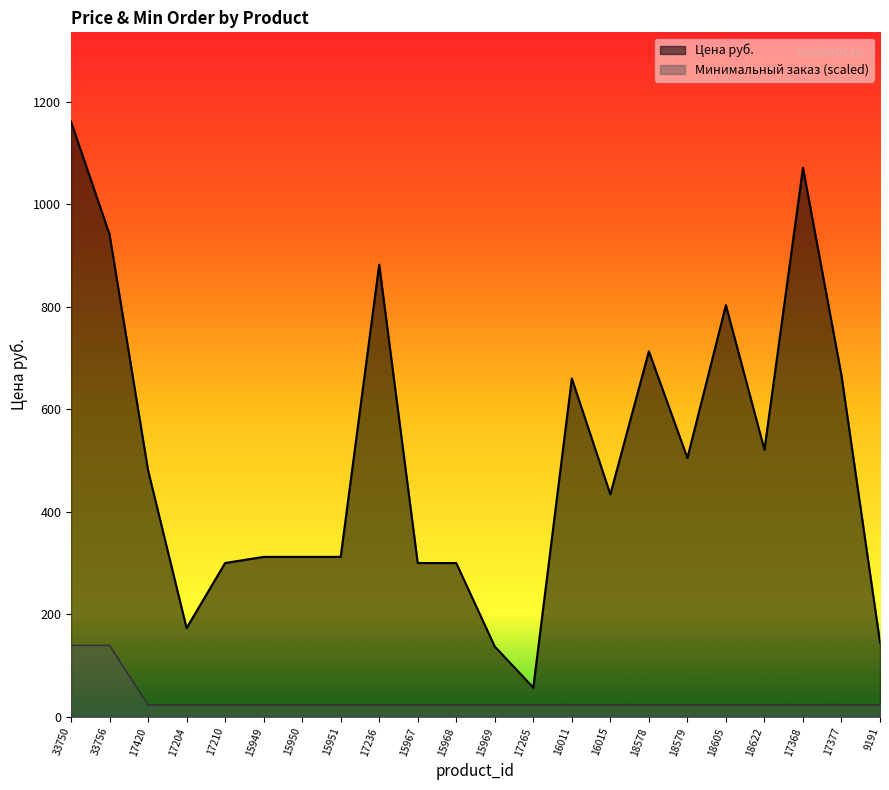

What is the difference between the maximum and minimum values in the Цена руб. series?

1104.0